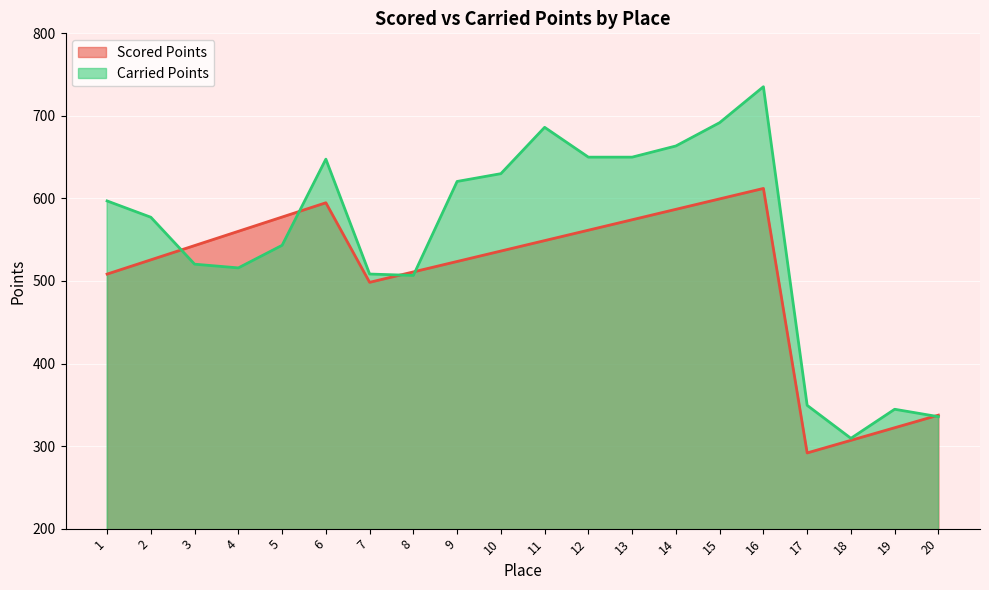

How many intersections are there between Scored Points and Carried Points?

5